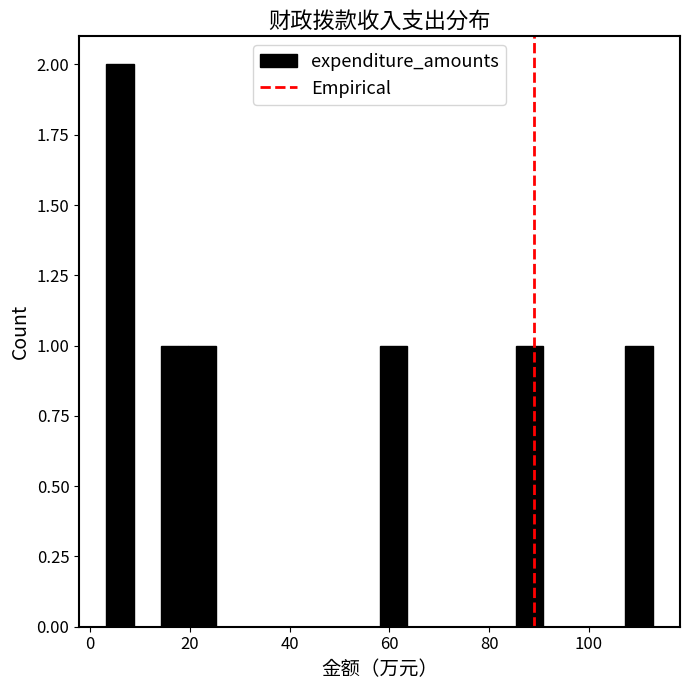

Around what value on the x-axis is the tallest bar? Give the approximate position of its centre, as read against the axis.

6